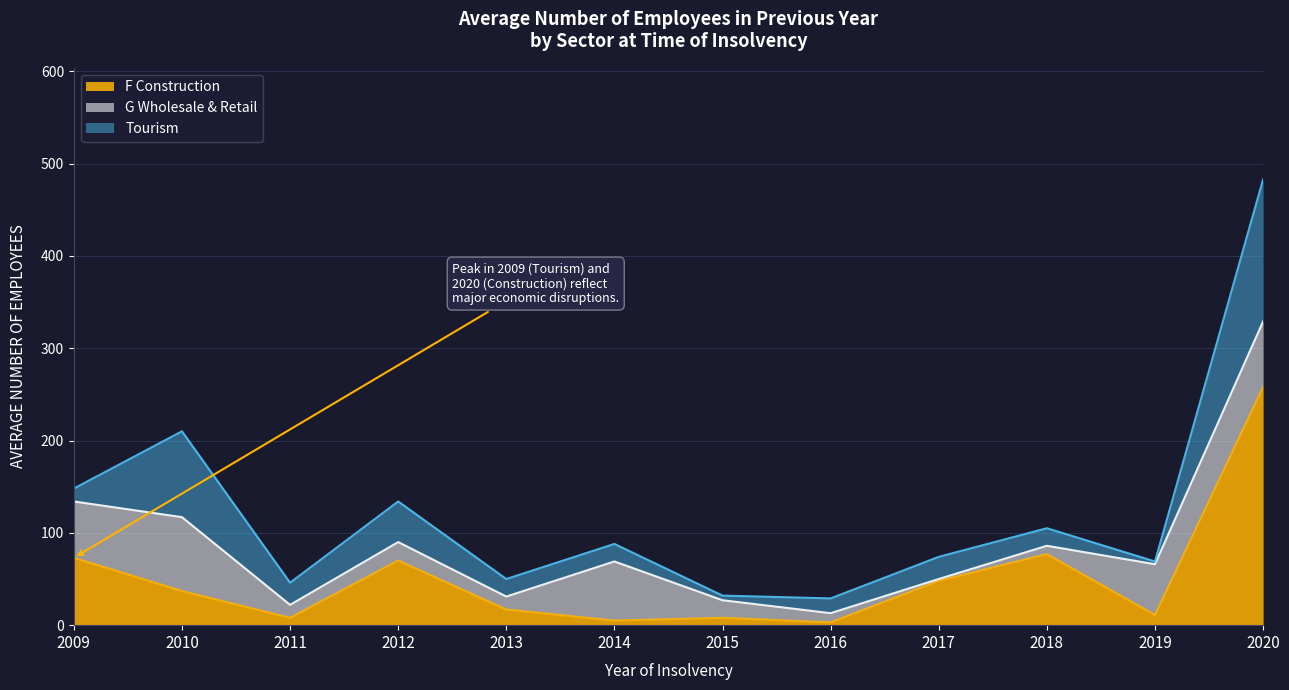

What is the difference between the highest and lowest values at 2010?

56